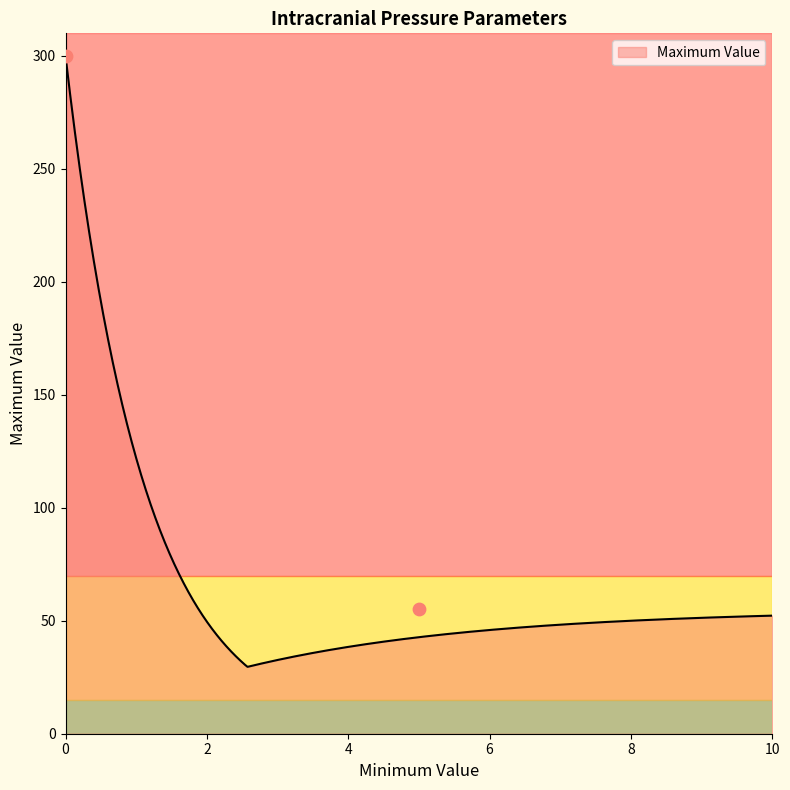

What is the ratio of the value at 5 to the value at 0?

0.2